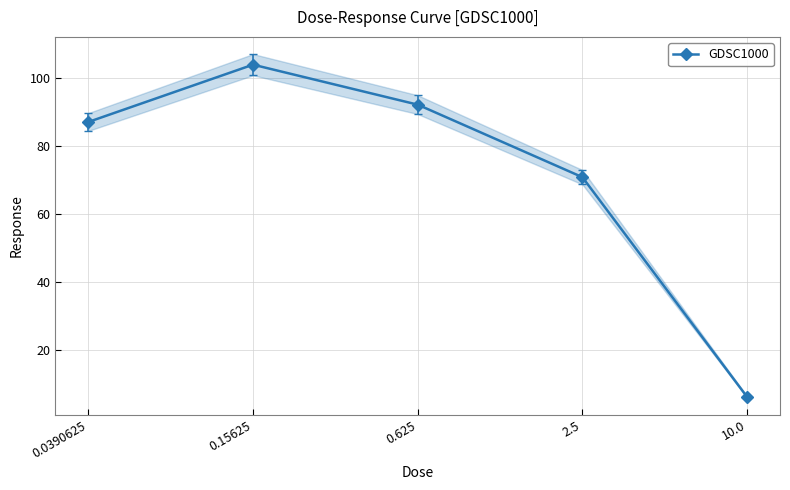

How many distinct data groups are displayed?

1